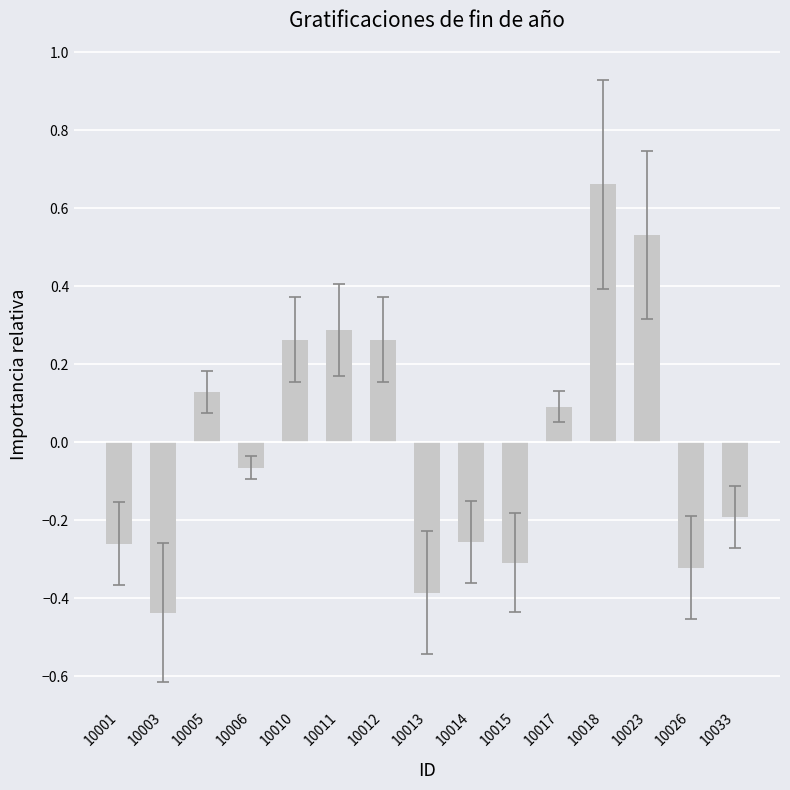

The value at 10026 is -0.1. True or false?

False